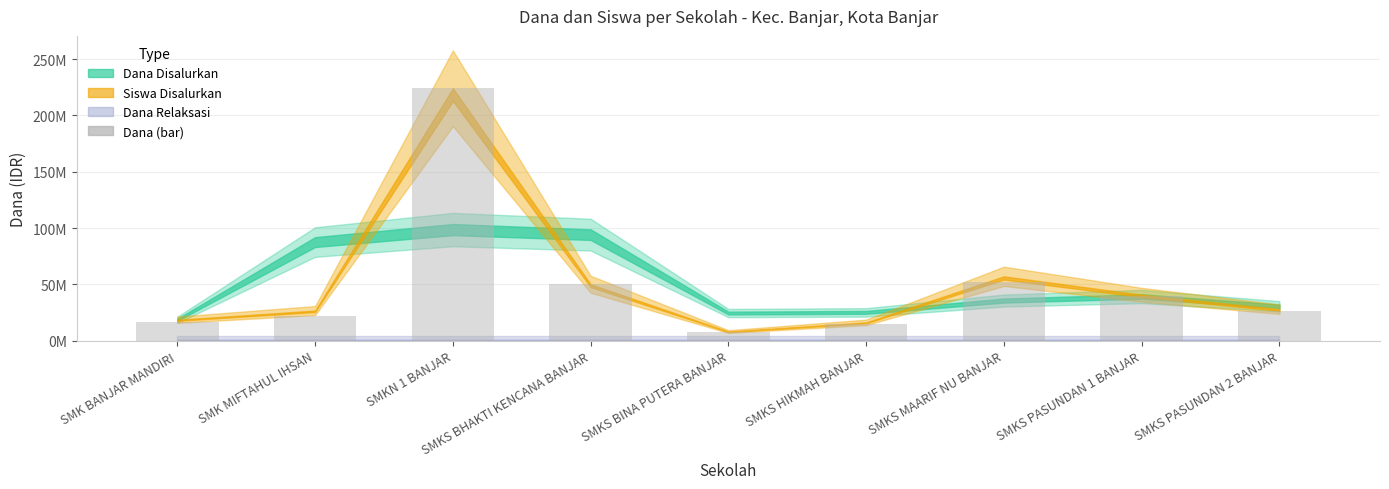

Which has a higher value, SMKS MAARIF NU BANJAR or SMKS PASUNDAN 2 BANJAR?

SMKS MAARIF NU BANJAR